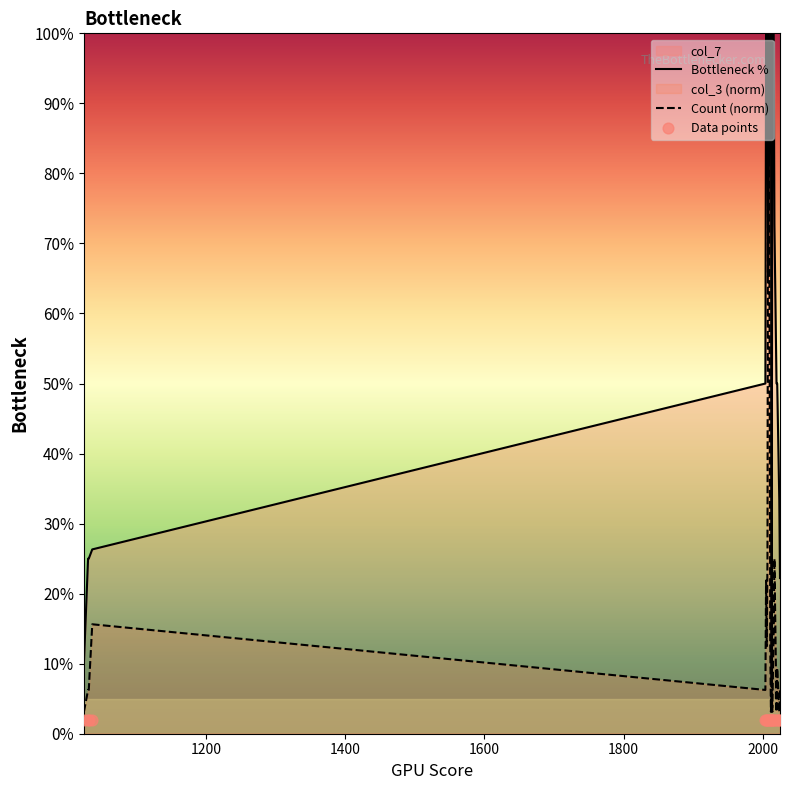

What is the maximum value for Count (norm)?

100.0